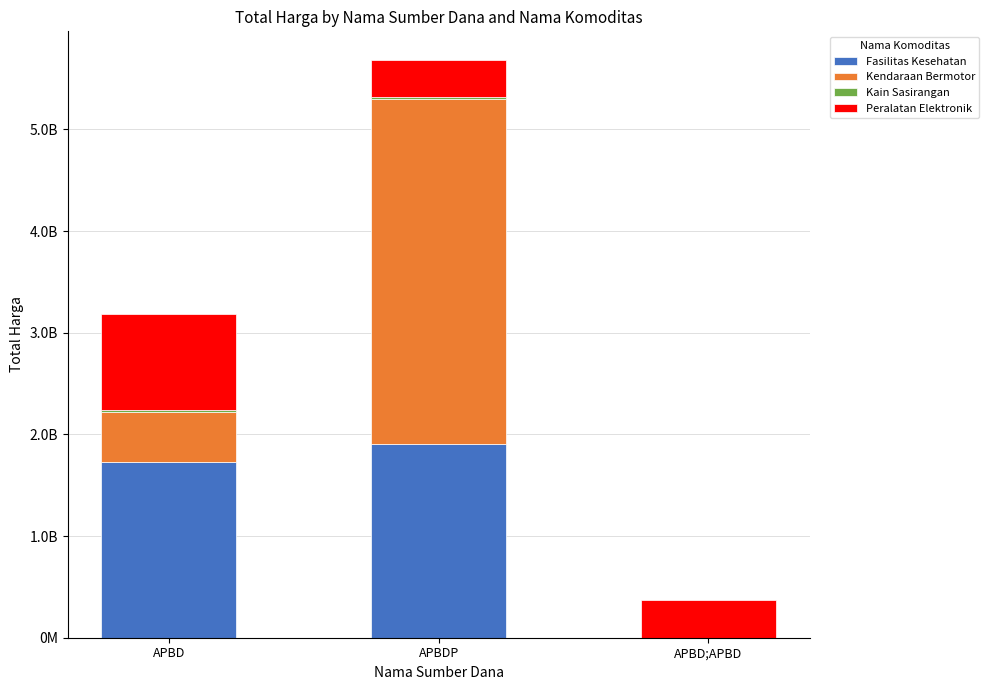

At how many categories does at least one series exceed 1665315213?

2